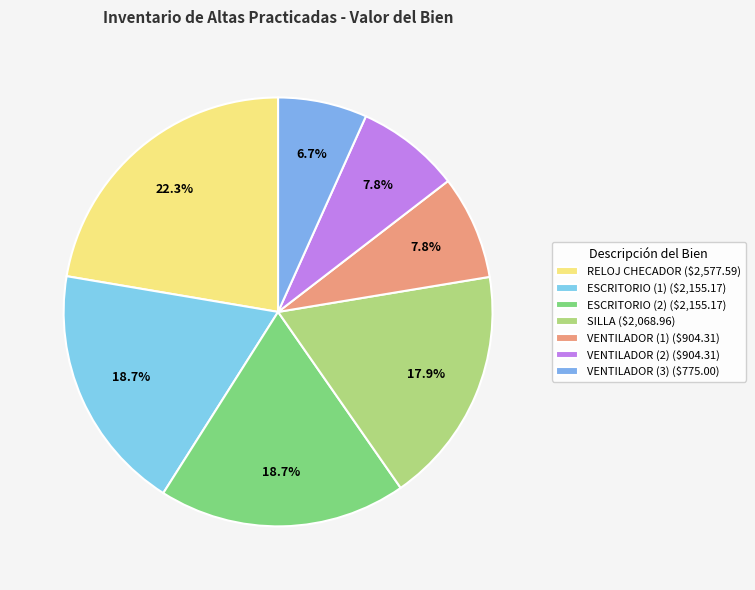

What is the ratio of the value at ESCRITORIO (2) to the value at SILLA?

1.0